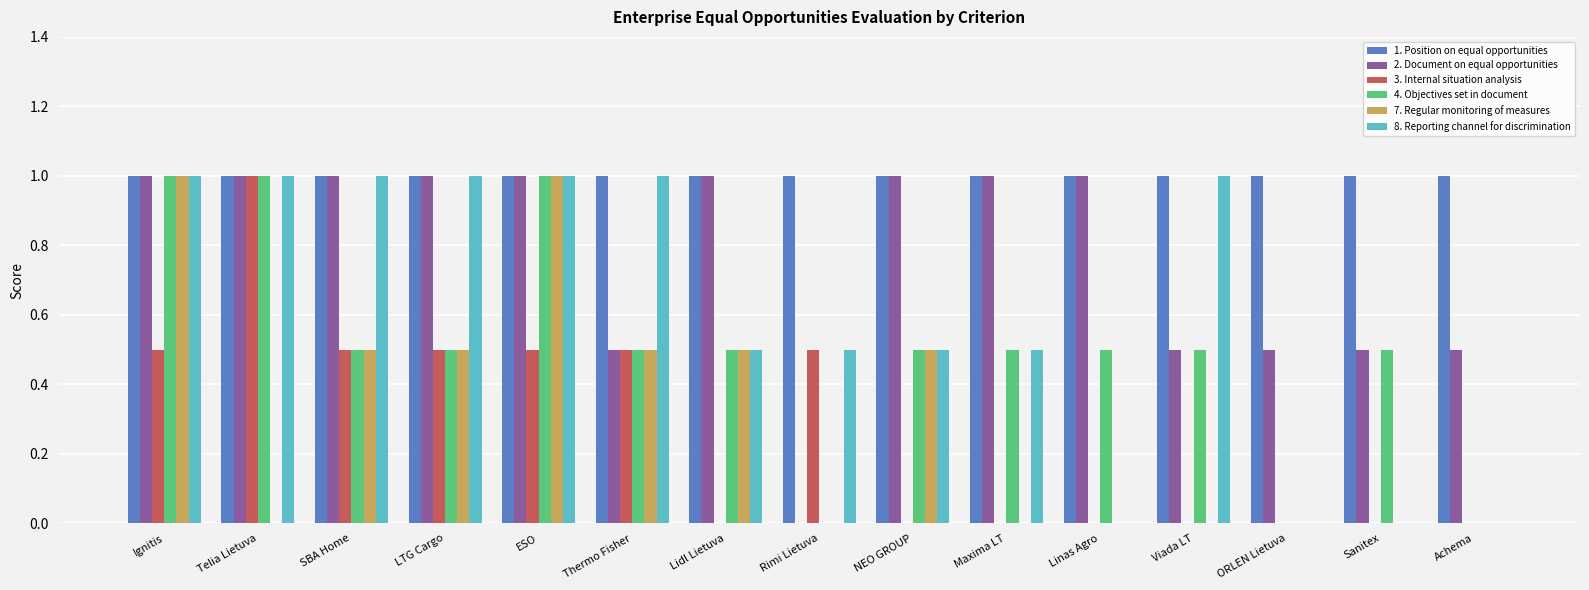

Is it true that 8. Reporting channel for discrimination equals 0.7 at NEO GROUP?

False